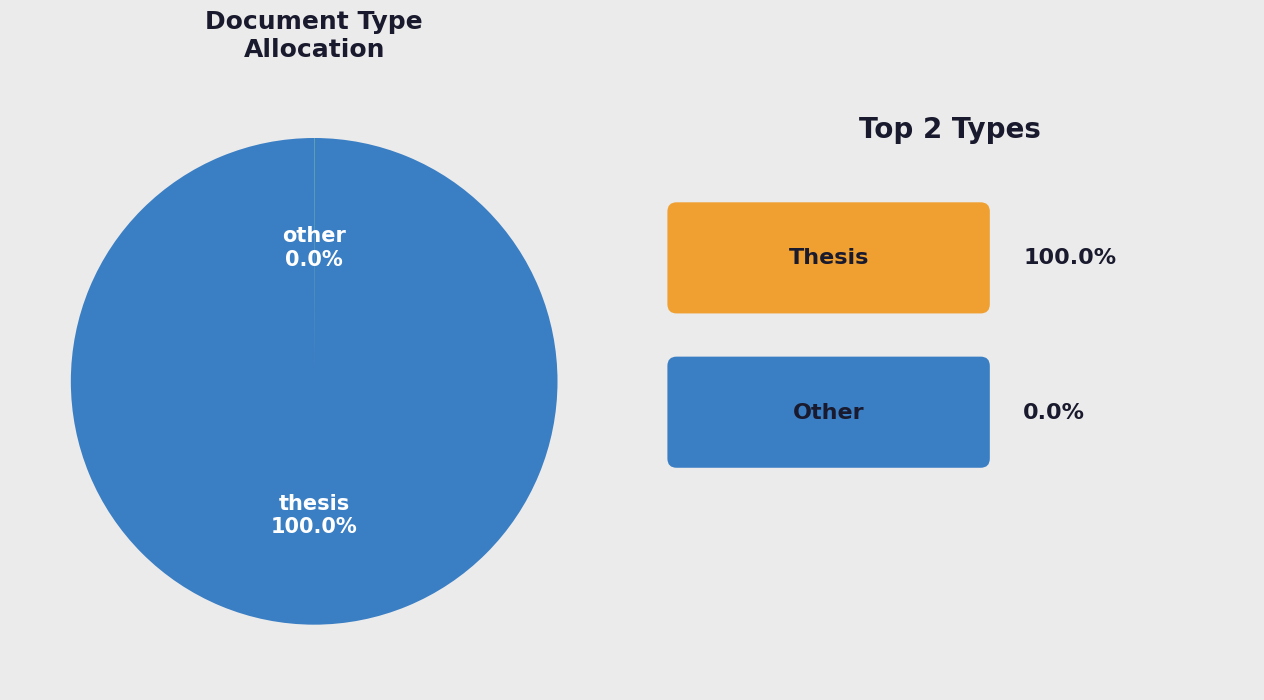

Is there a majority slice in this chart?

Yes